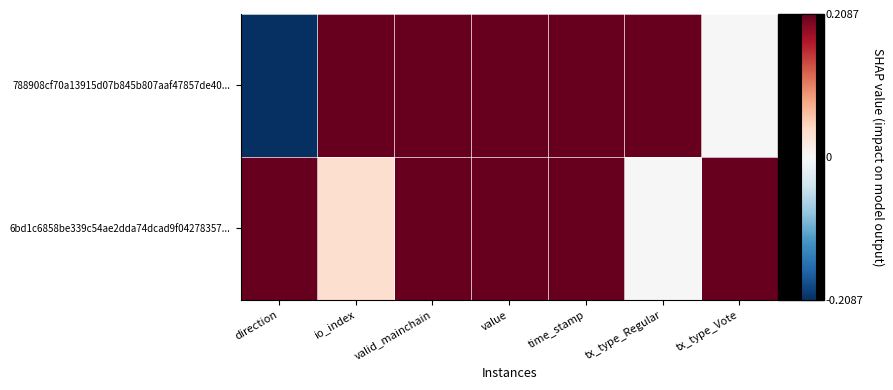

Which series has the widest spread of values?

788908cf70a13915d07b845b807aaf47857de40...